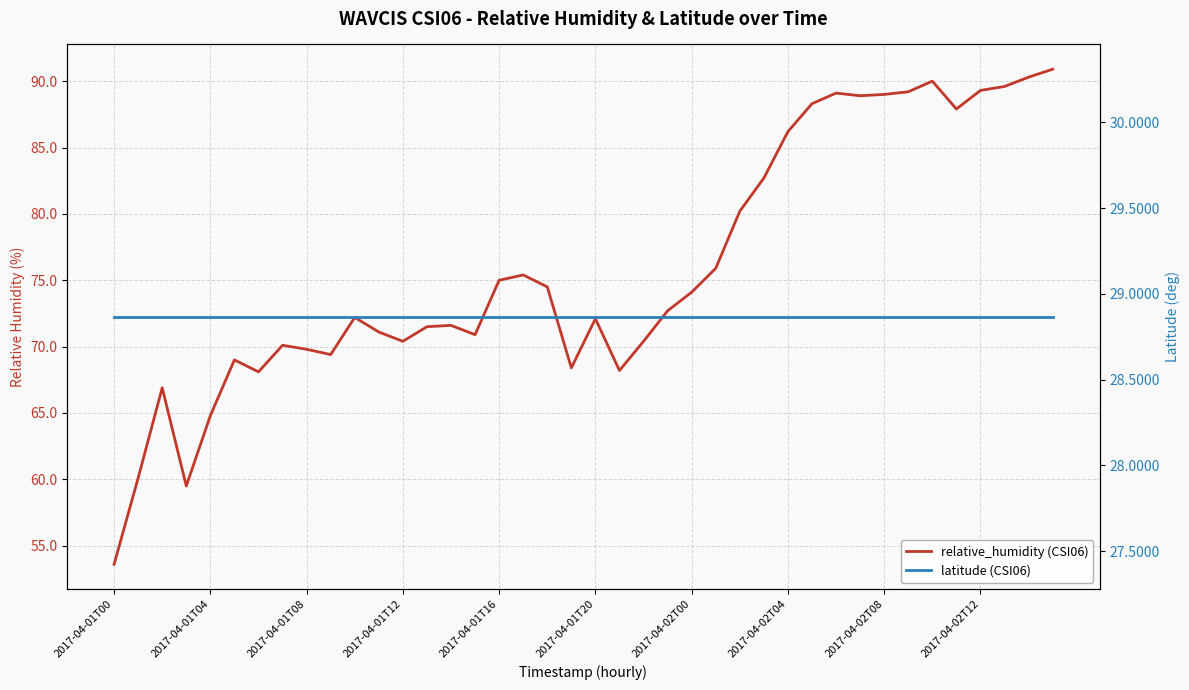

True or false: relative_humidity (CSI06) and latitude (CSI06) intersect in this chart.

False